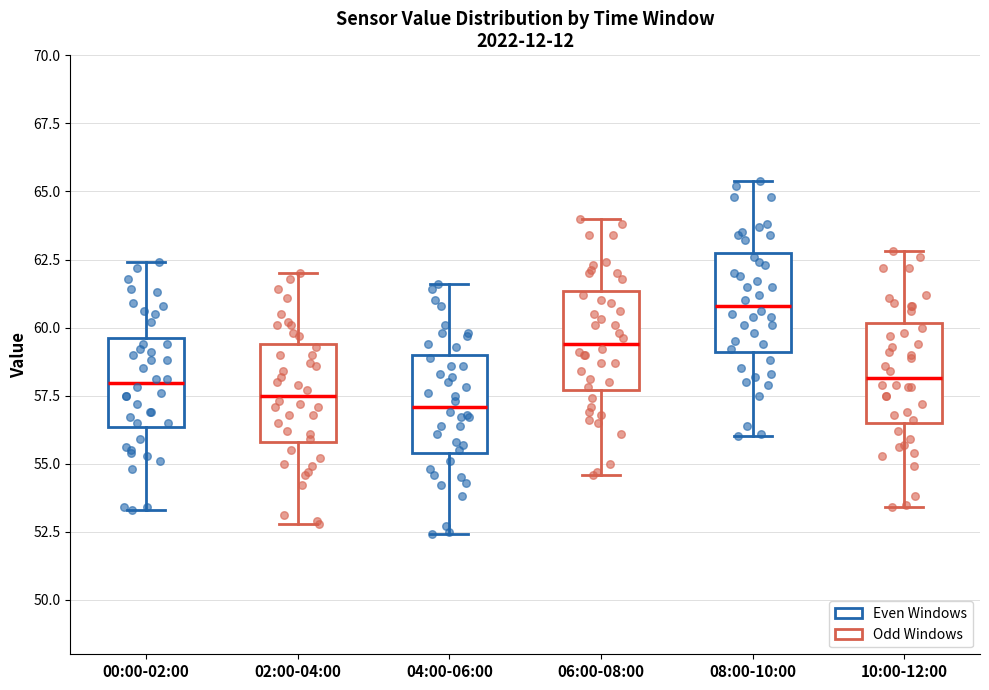

Reading left to right, read every box against the y-axis: the position of its median line, the range the box covers, and the ends of its whiskers. The values are not printed on the chart, so give them approximately, as read against the axis.

00:00-02:00: median 58.0, box 56.5 to 59.5, whiskers 53.5 to 62.5
02:00-04:00: median 57.5, box 56.0 to 59.5, whiskers 53.0 to 62.0
04:00-06:00: median 57.0, box 55.5 to 59.0, whiskers 52.5 to 61.5
06:00-08:00: median 59.5, box 57.5 to 61.5, whiskers 54.5 to 64.0
08:00-10:00: median 61.0, box 59.0 to 63.0, whiskers 56.0 to 65.5
10:00-12:00: median 58.0, box 56.5 to 60.0, whiskers 53.5 to 63.0